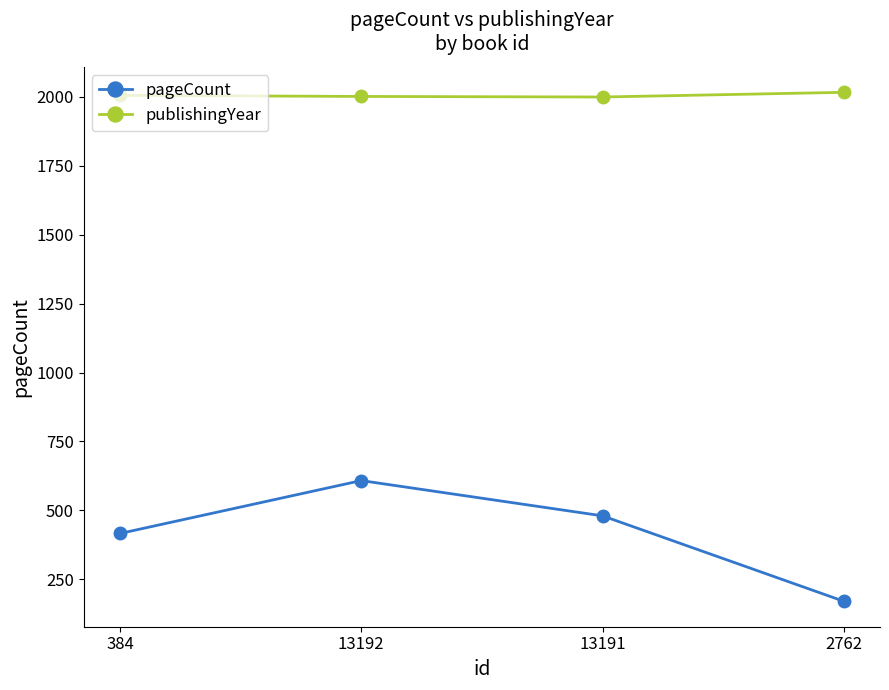

List the series in order of their peak value, highest first.

publishingYear, pageCount